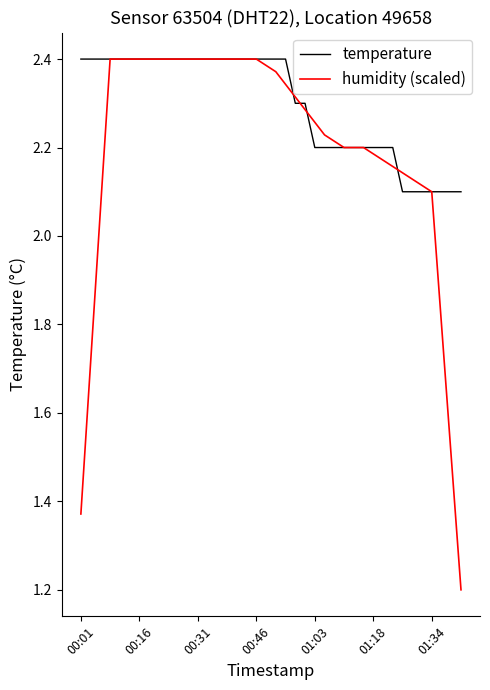

What is the minimum value shown in the chart?

1.2